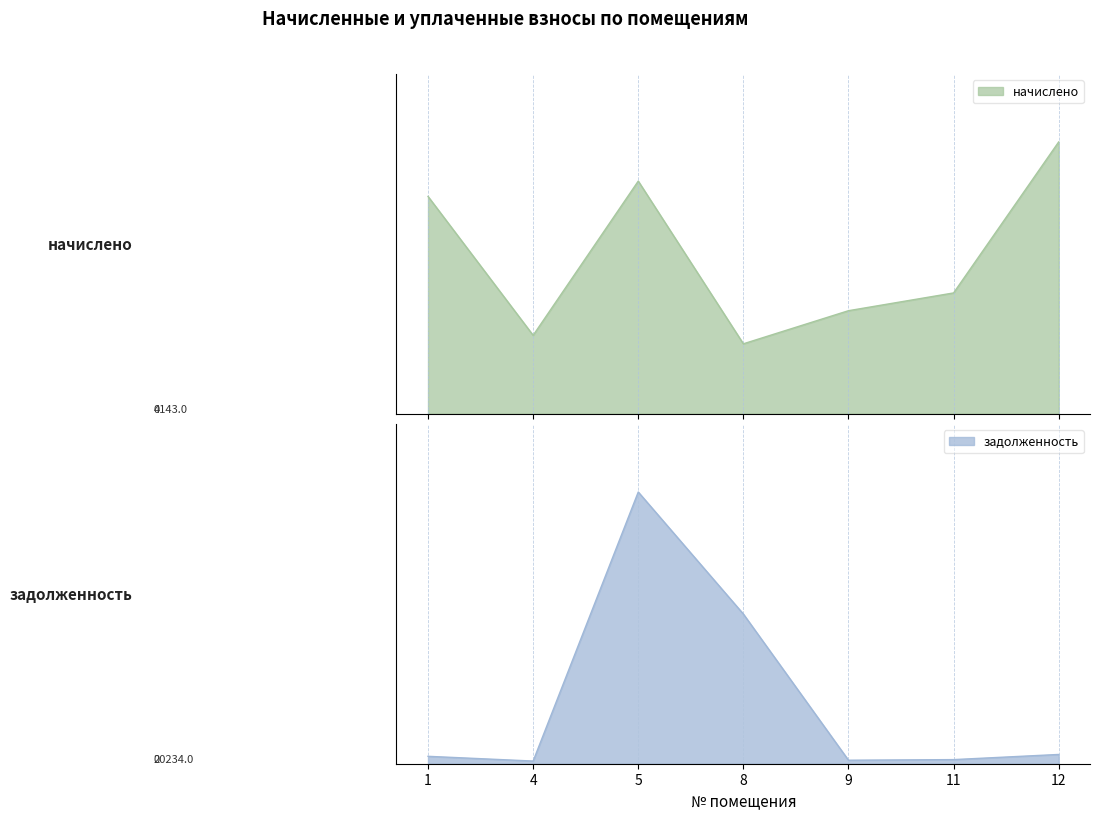

Which series has the widest spread of values?

задолженность